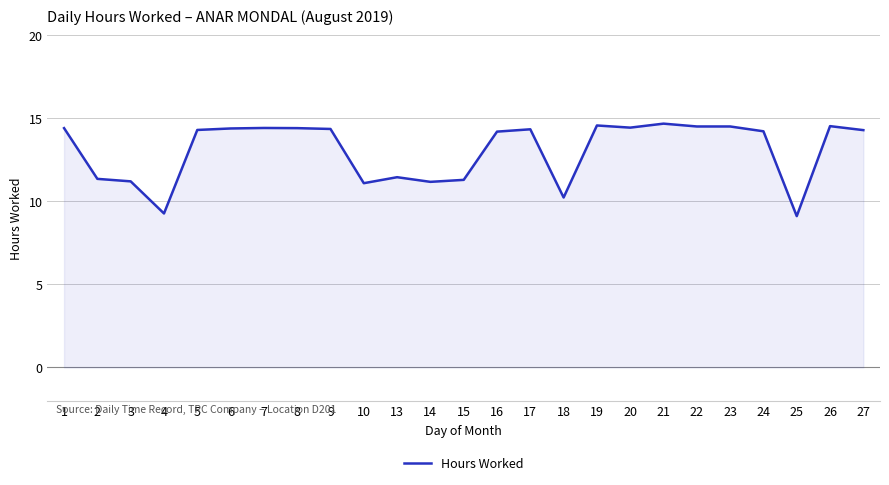

Which category has the highest value across all series?

21